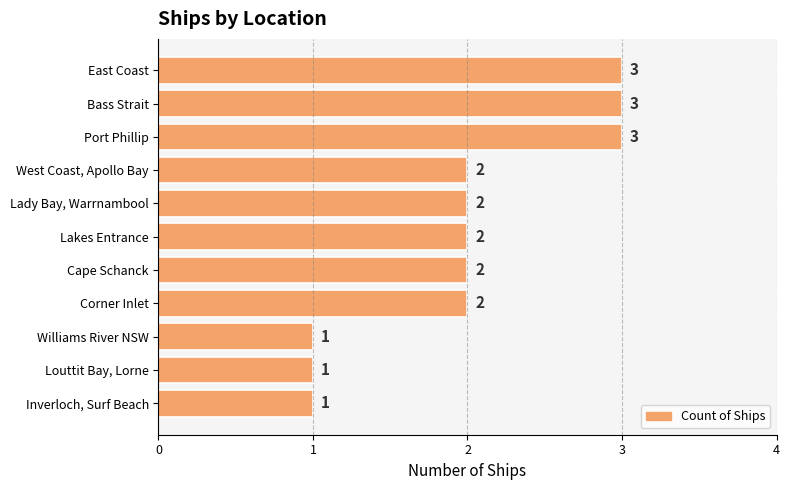

Are the bars grouped side by side (vs. stacked)?

No